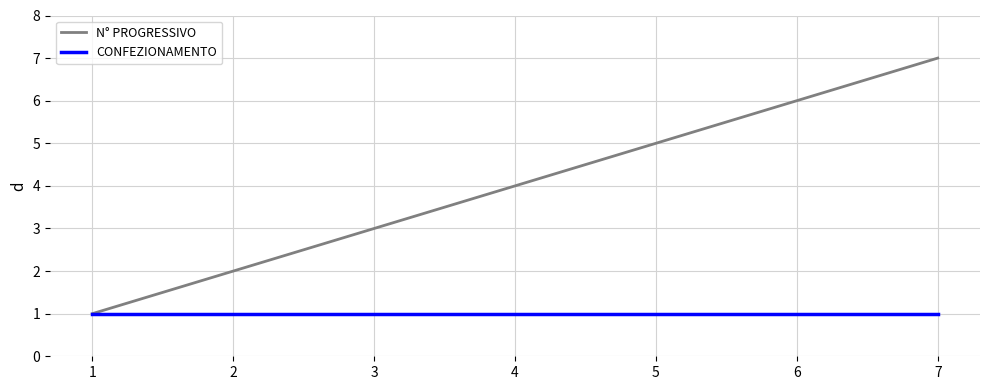

Reading left to right, transcribe all the data shown in this chart.

N° PROGRESSIVO: 1=1	2=2	3=3	4=4	5=5	6=6	7=7
CONFEZIONAMENTO: 1=1	2=1	3=1	4=1	5=1	6=1	7=1